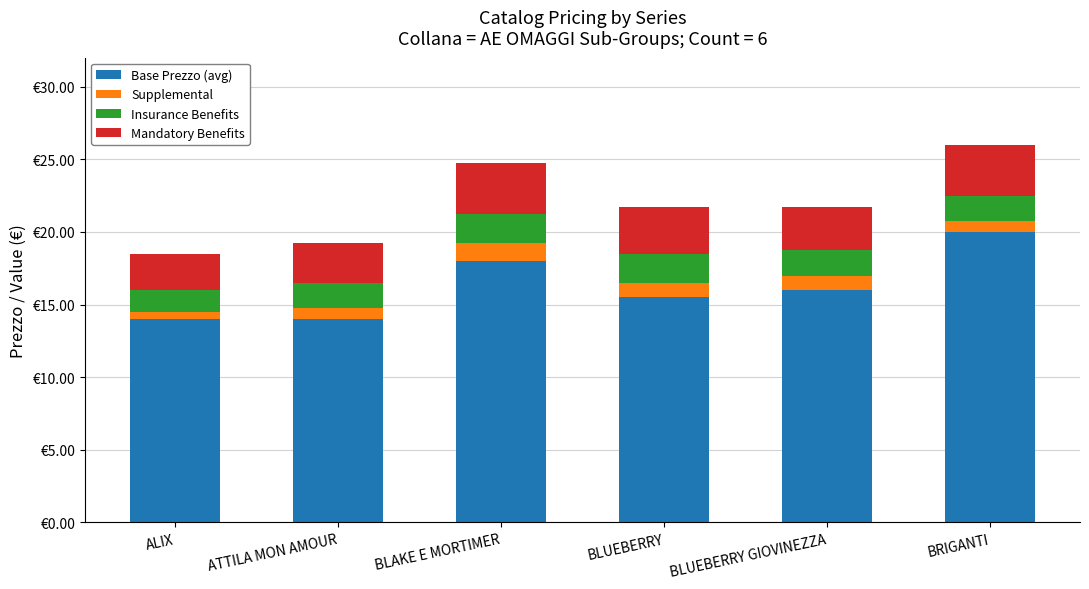

Between ATTILA MON AMOUR and BRIGANTI, which is larger?

BRIGANTI